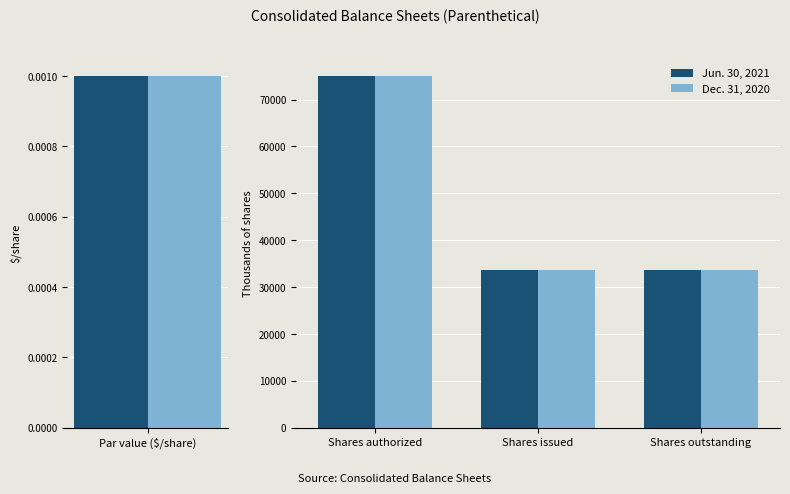

What position from the left is Shares issued?

2